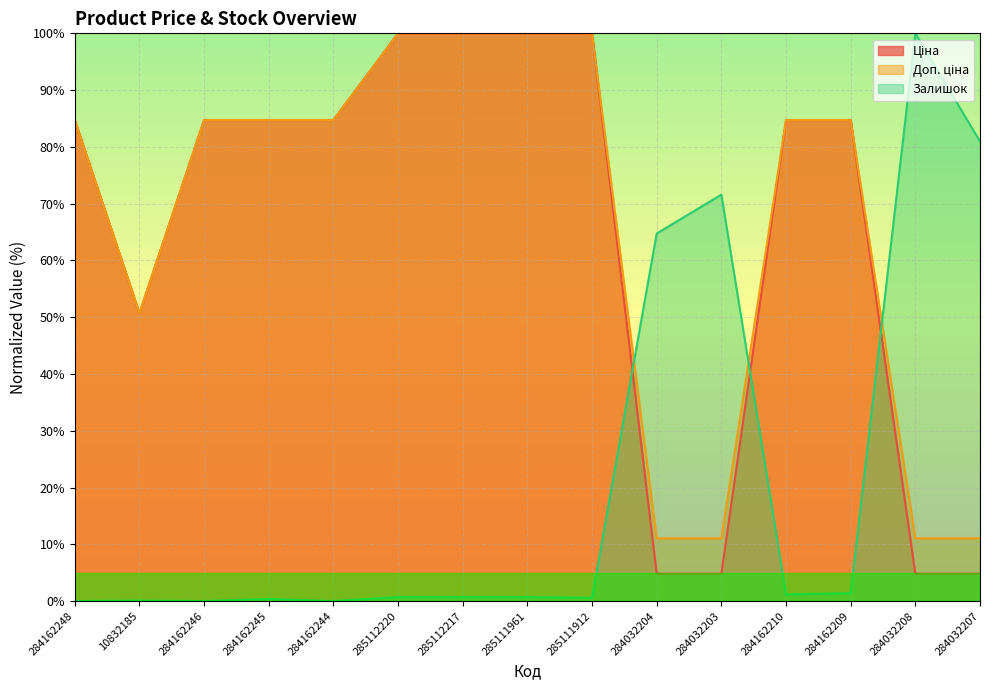

How many intersections are there between Залишок and Ціна?

3